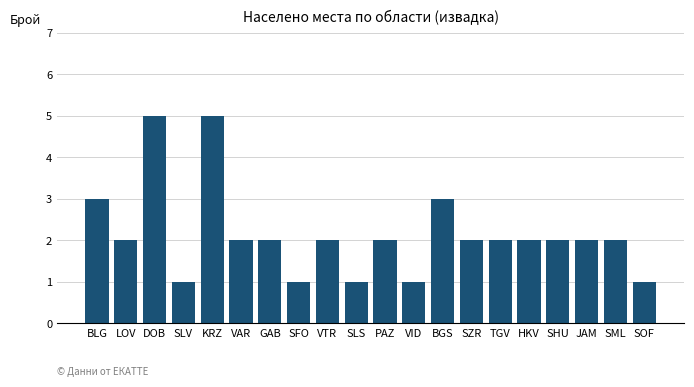

Is it true that the value at BLG is 5?

False